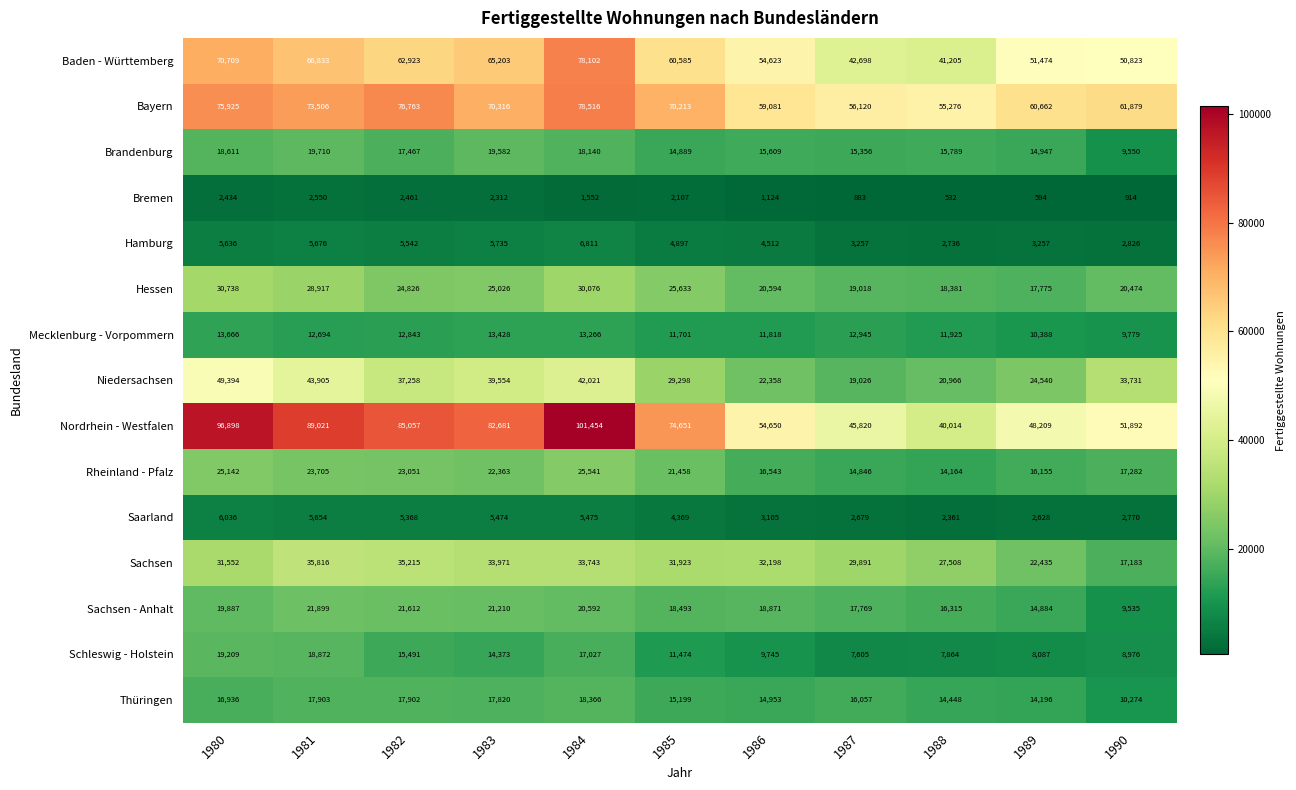

The Rheinland - Pfalz series shows 15022 at 1983. True or false?

False